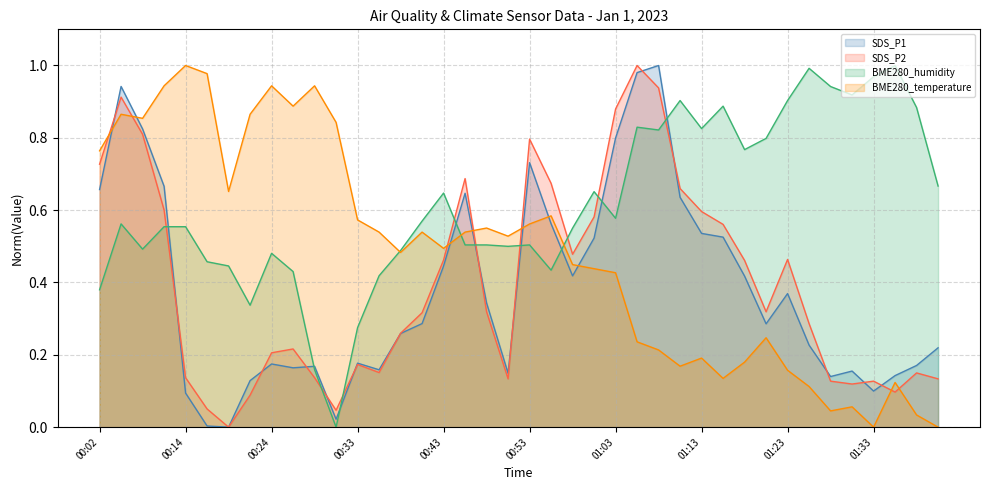

Reading left to right, extract all data points from this chart.

SDS_P1: 00:02=0.7	00:04=0.9	00:06=0.8	00:12=0.7	00:14=0.1	00:16=0.0	00:19=0.0	00:21=0.1	00:24=0.2	00:26=0.2	00:29=0.2	00:31=0.0	00:33=0.2	00:36=0.2	00:38=0.3	00:41=0.3	00:43=0.4	00:46=0.6	00:48=0.3	00:50=0.1	00:53=0.7	00:55=0.6	00:58=0.4	01:00=0.5	01:03=0.8	01:06=1.0	01:08=1.0	01:11=0.6	01:13=0.5	01:16=0.5	01:18=0.4	01:21=0.3	01:23=0.4	01:26=0.2	01:28=0.1	01:31=0.2	01:33=0.1	01:36=0.1	01:38=0.2	01:40=0.2
SDS_P2: 00:02=0.7	00:04=0.9	00:06=0.8	00:12=0.6	00:14=0.1	00:16=0.1	00:19=0.0	00:21=0.1	00:24=0.2	00:26=0.2	00:29=0.1	00:31=0.0	00:33=0.2	00:36=0.2	00:38=0.3	00:41=0.3	00:43=0.5	00:46=0.7	00:48=0.3	00:50=0.1	00:53=0.8	00:55=0.7	00:58=0.5	01:00=0.6	01:03=0.9	01:06=1.0	01:08=0.9	01:11=0.7	01:13=0.6	01:16=0.6	01:18=0.5	01:21=0.3	01:23=0.5	01:26=0.3	01:28=0.1	01:31=0.1	01:33=0.1	01:36=0.1	01:38=0.1	01:40=0.1
BME280_humidity: 00:02=0.4	00:04=0.6	00:06=0.5	00:12=0.6	00:14=0.6	00:16=0.5	00:19=0.4	00:21=0.3	00:24=0.5	00:26=0.4	00:29=0.2	00:31=0.0	00:33=0.3	00:36=0.4	00:38=0.5	00:41=0.6	00:43=0.6	00:46=0.5	00:48=0.5	00:50=0.5	00:53=0.5	00:55=0.4	00:58=0.6	01:00=0.7	01:03=0.6	01:06=0.8	01:08=0.8	01:11=0.9	01:13=0.8	01:16=0.9	01:18=0.8	01:21=0.8	01:23=0.9	01:26=1.0	01:28=0.9	01:31=0.9	01:33=1.0	01:36=1.0	01:38=0.9	01:40=0.7
BME280_temperature: 00:02=0.8	00:04=0.9	00:06=0.9	00:12=0.9	00:14=1.0	00:16=1.0	00:19=0.7	00:21=0.9	00:24=0.9	00:26=0.9	00:29=0.9	00:31=0.8	00:33=0.6	00:36=0.5	00:38=0.5	00:41=0.5	00:43=0.5	00:46=0.5	00:48=0.6	00:50=0.5	00:53=0.6	00:55=0.6	00:58=0.4	01:00=0.4	01:03=0.4	01:06=0.2	01:08=0.2	01:11=0.2	01:13=0.2	01:16=0.1	01:18=0.2	01:21=0.2	01:23=0.2	01:26=0.1	01:28=0.0	01:31=0.1	01:33=0.0	01:36=0.1	01:38=0.0	01:40=0.0